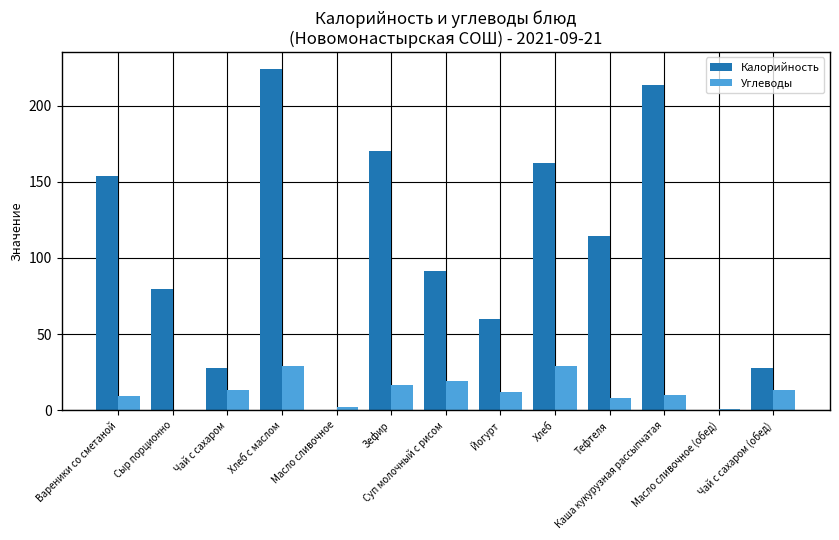

Does the chart contain stacked bars?

No